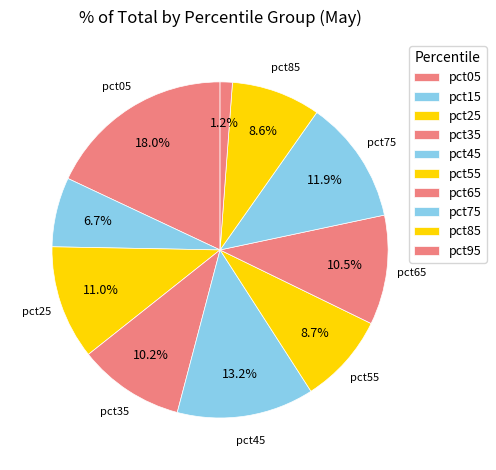

What percentage is the pct25 slice, to the nearest percent?

11%